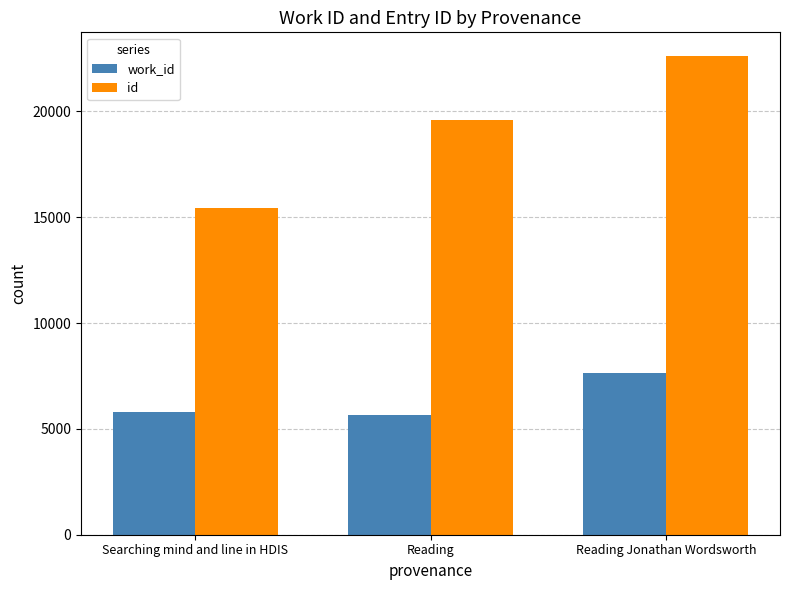

The work_id series shows 5787 at Searching mind and line in HDIS. True or false?

True